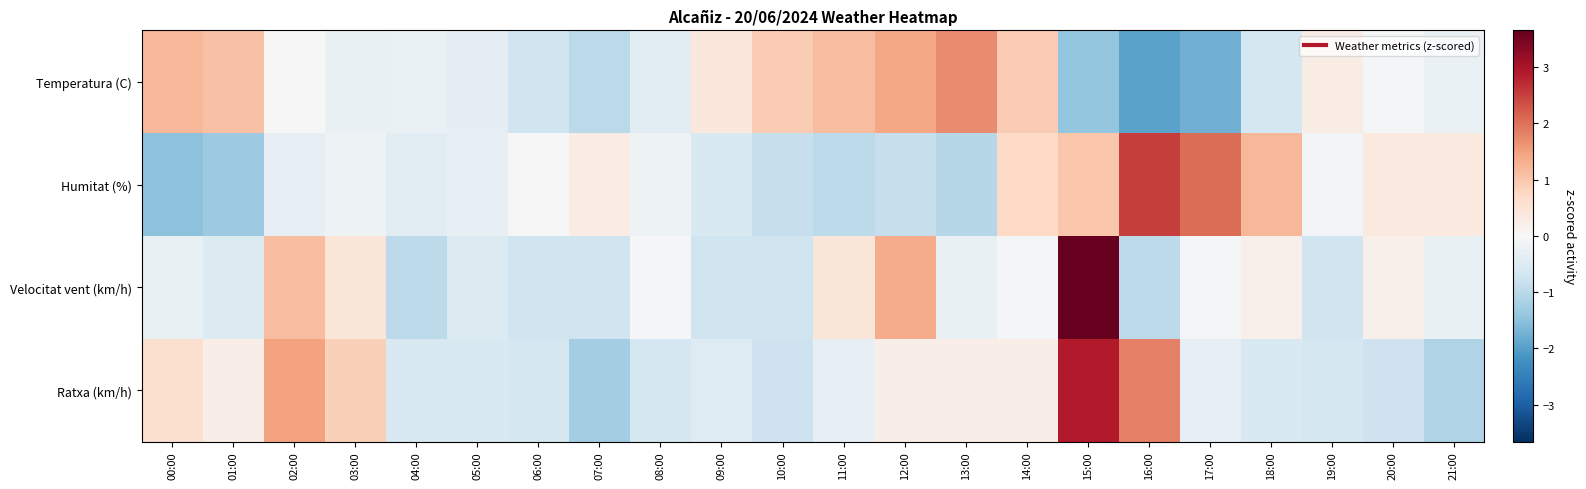

Which series has the widest spread of values?

Velocitat vent (km/h)